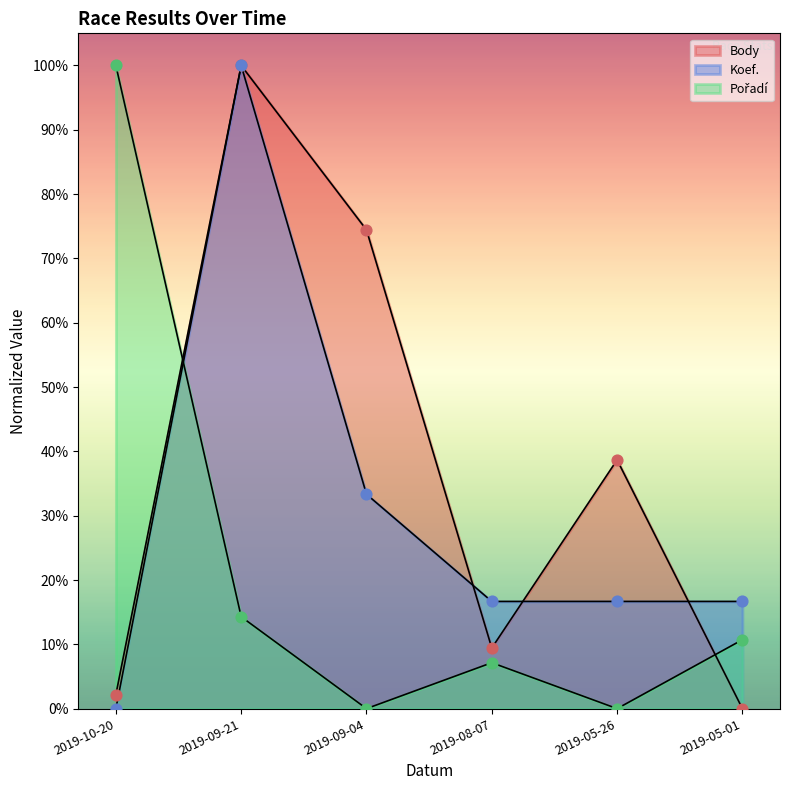

What is the total value across all series at 2019-08-07?

33.2